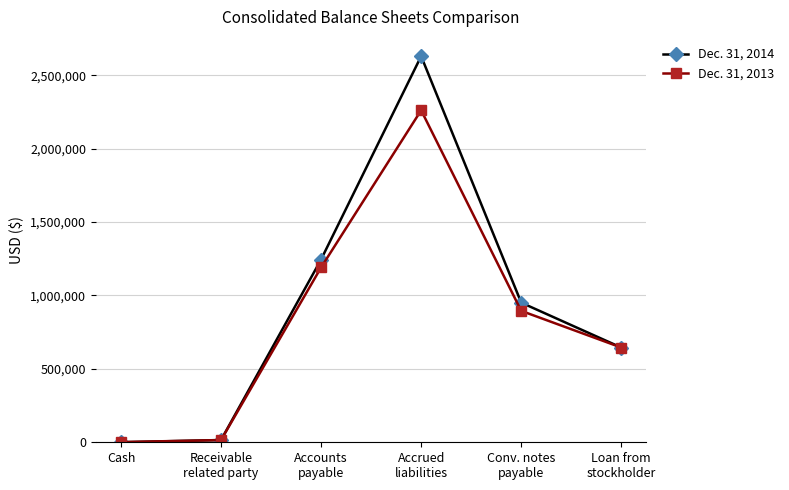

At how many categories does at least one series exceed 2310116?

1